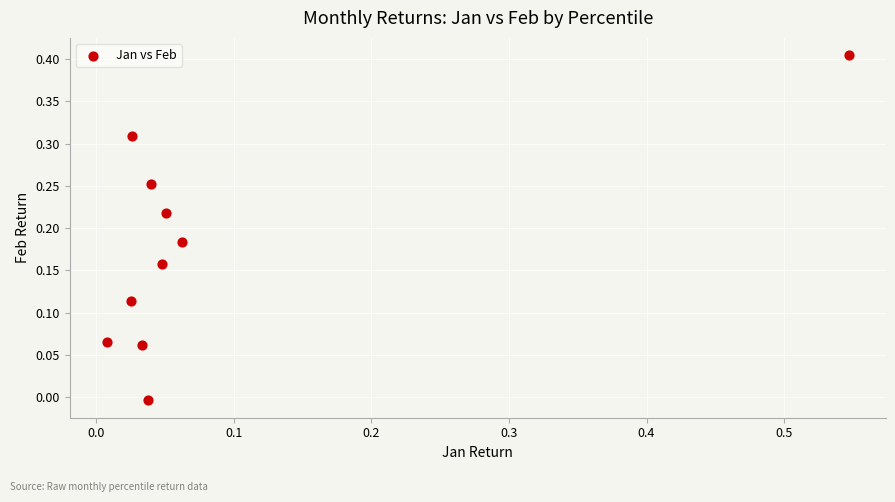

What is the range of X values (max minus min)?

0.5